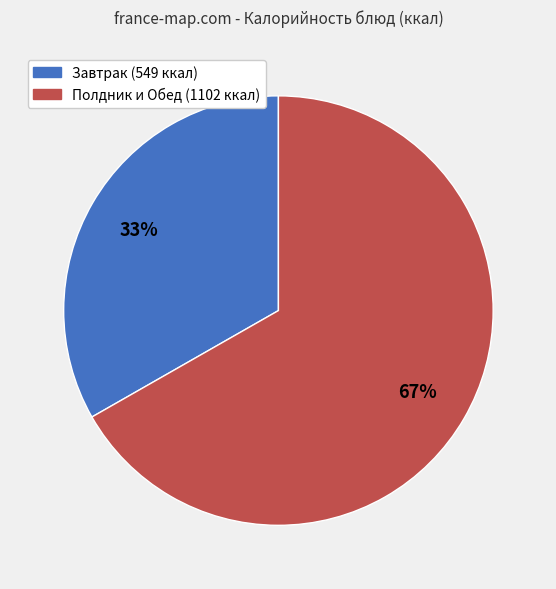

To the nearest percent, what is the average slice percentage?

50%